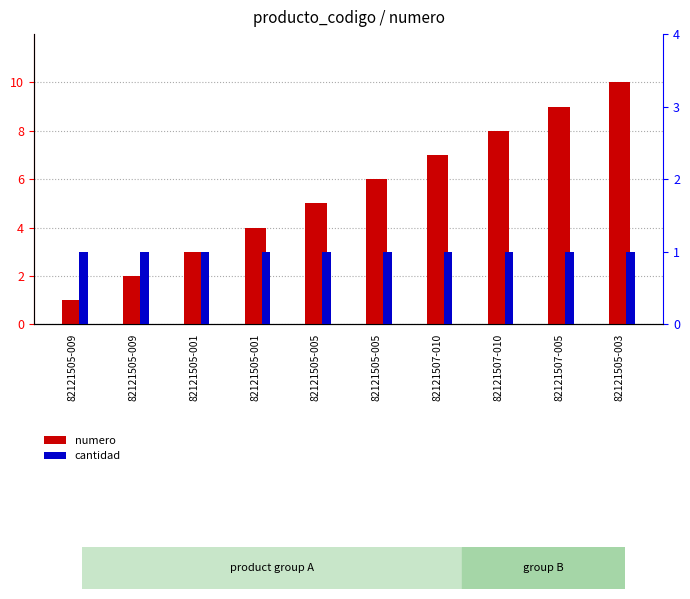

Is it true that cantidad equals 0 at 82121505-003?

False